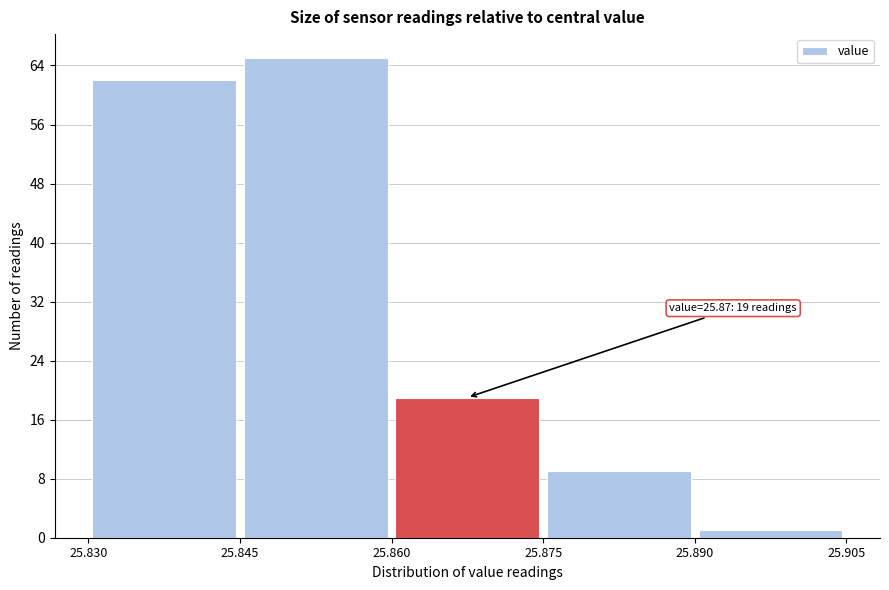

Which range on the x-axis has the tallest bar?

25.845 to 25.860